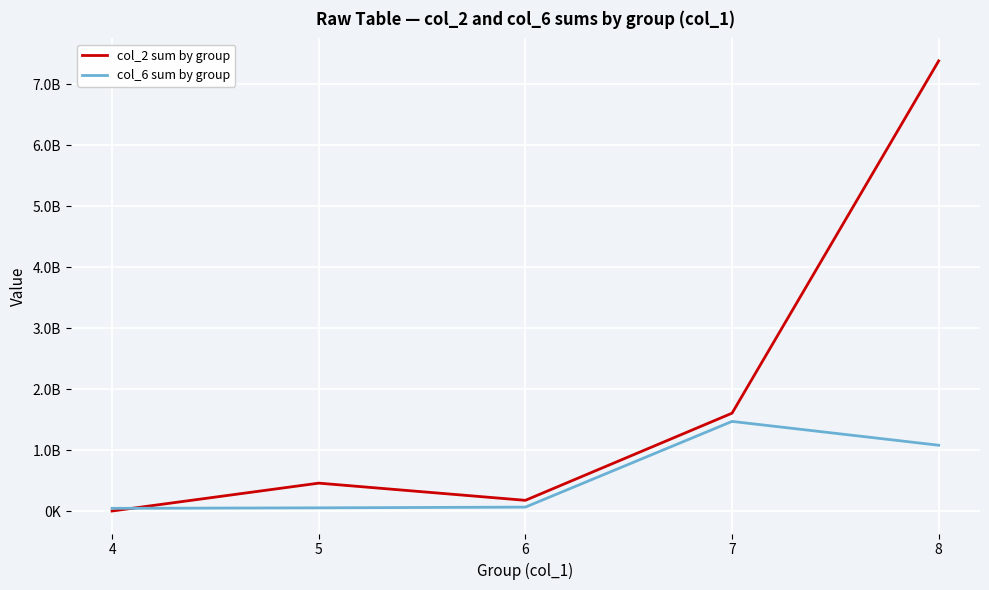

Is the value of col_2 sum by group at 6 greater than the value of col_6 sum by group at 8?

No